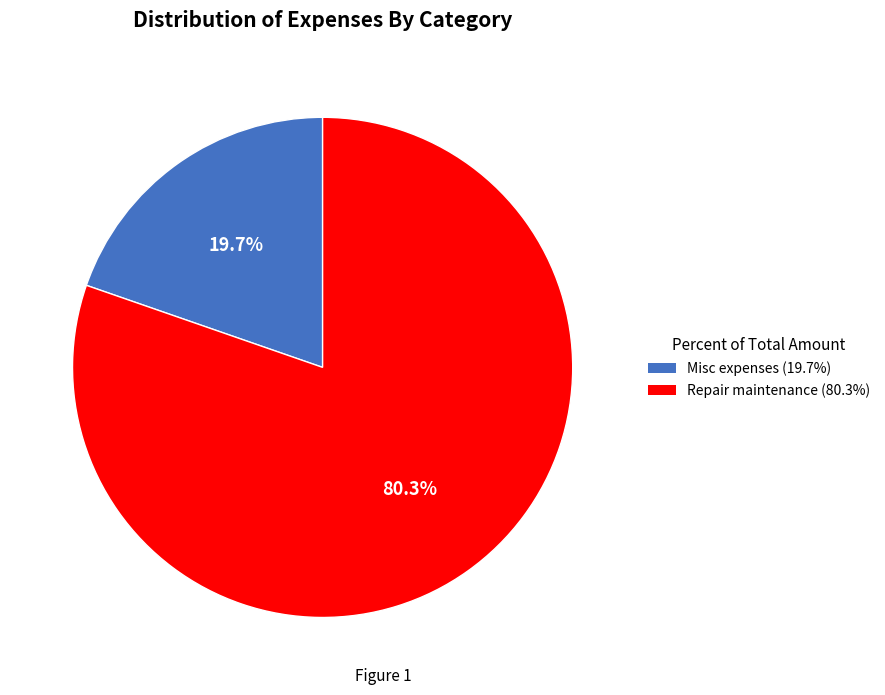

Rank the categories by value from lowest to highest.

Misc expenses, Repair maintenance